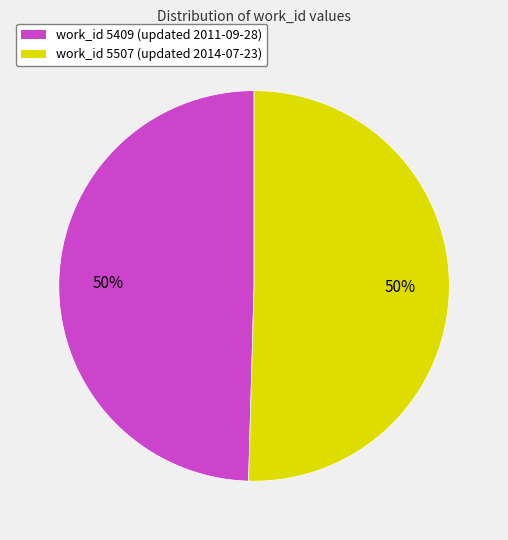

To the nearest percent, what is the combined percentage of work_id 5409 (updated 2011-09-28) and work_id 5507 (updated 2014-07-23)?

100%